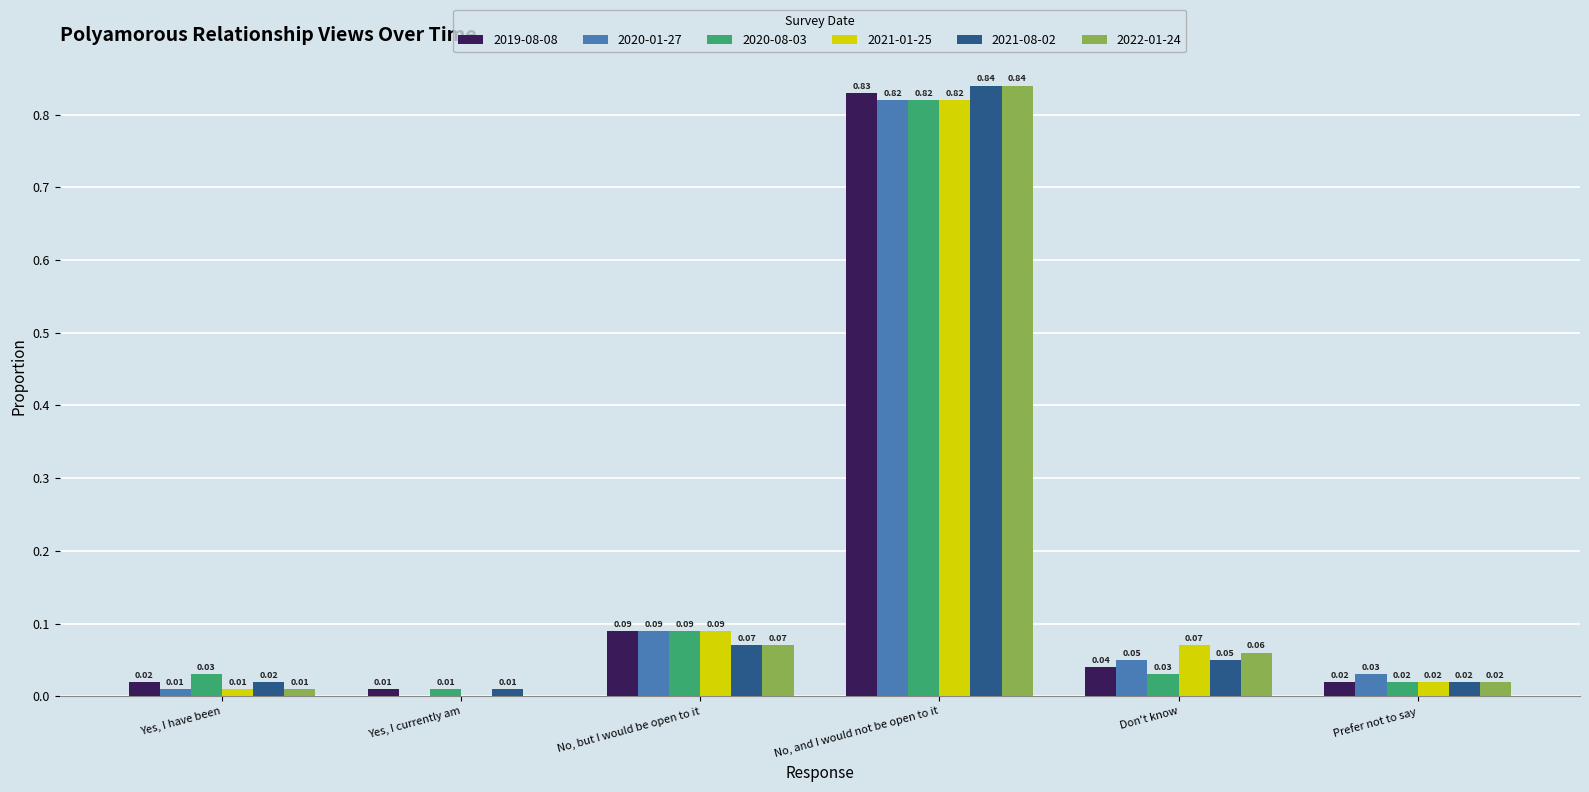

How many distinct data groups are displayed?

6